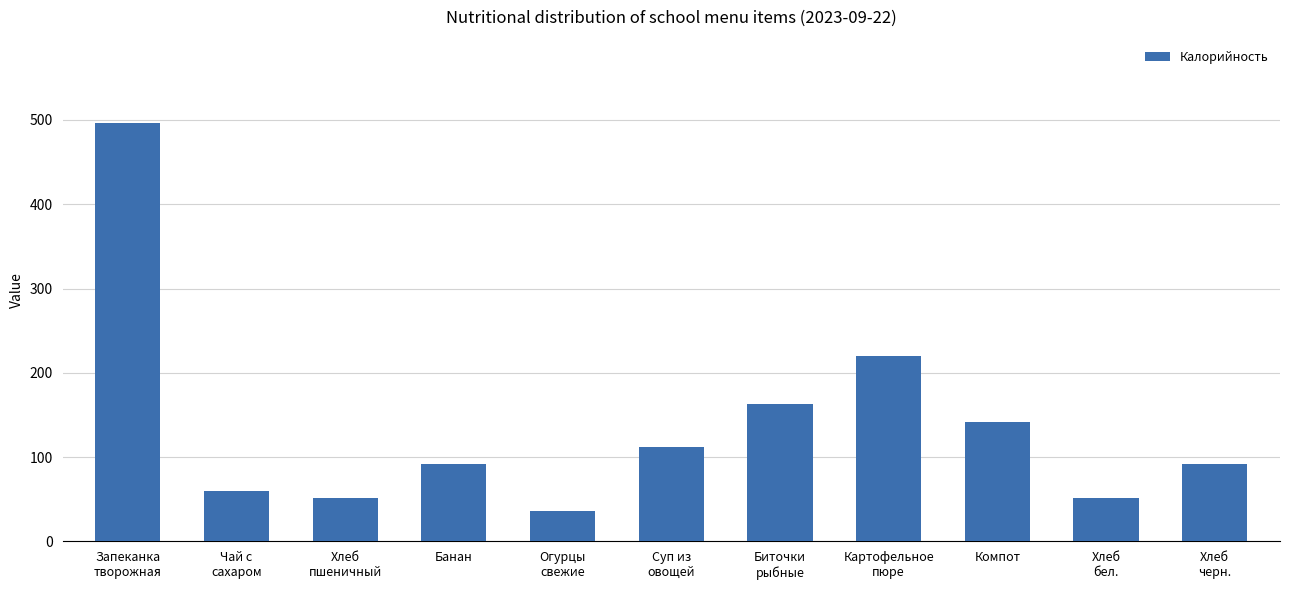

What is the value of the 3rd bar from the left?

52.0